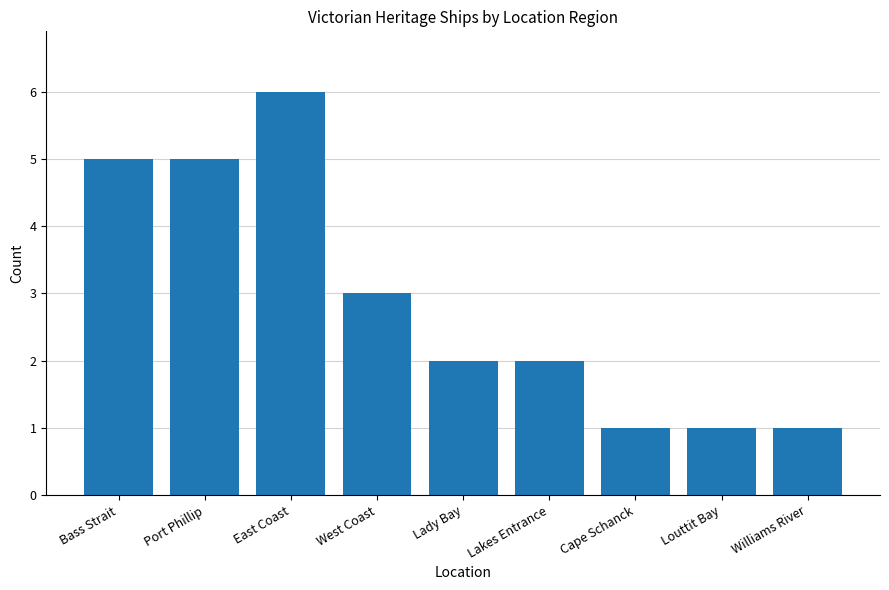

At which label does the data first exceed 2?

Bass Strait